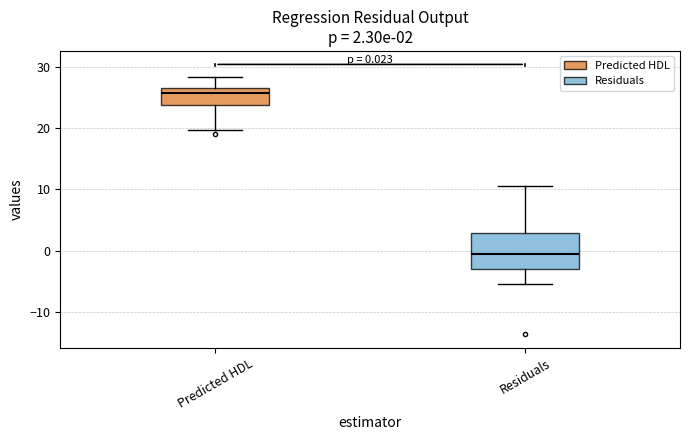

Which box's median line is the highest?

Predicted HDL